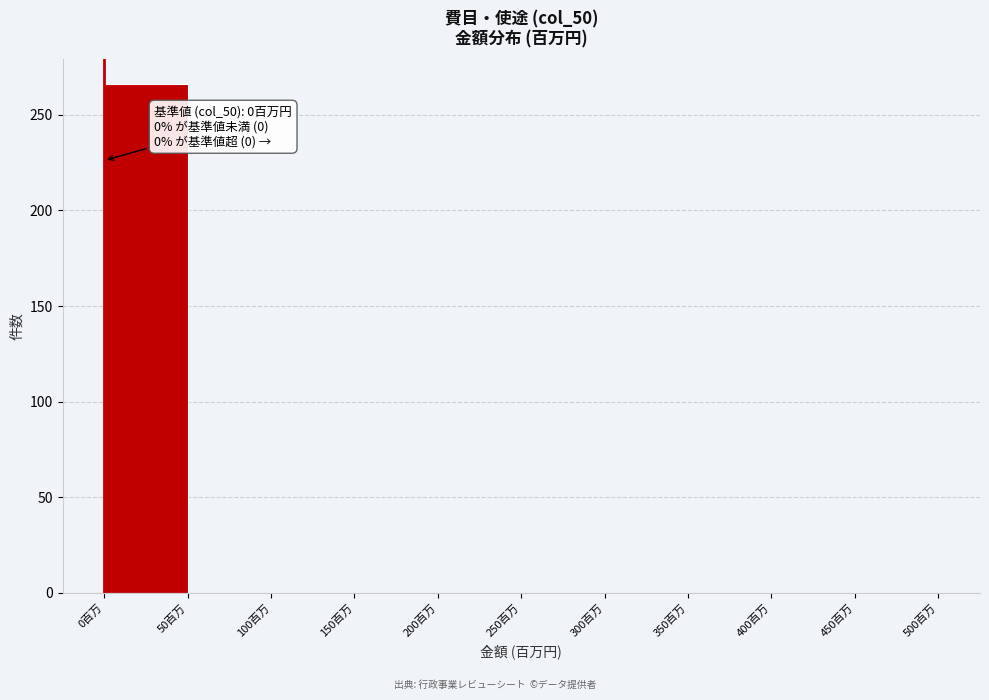

Over which range of the x-axis is the bar tallest?

0 to 50